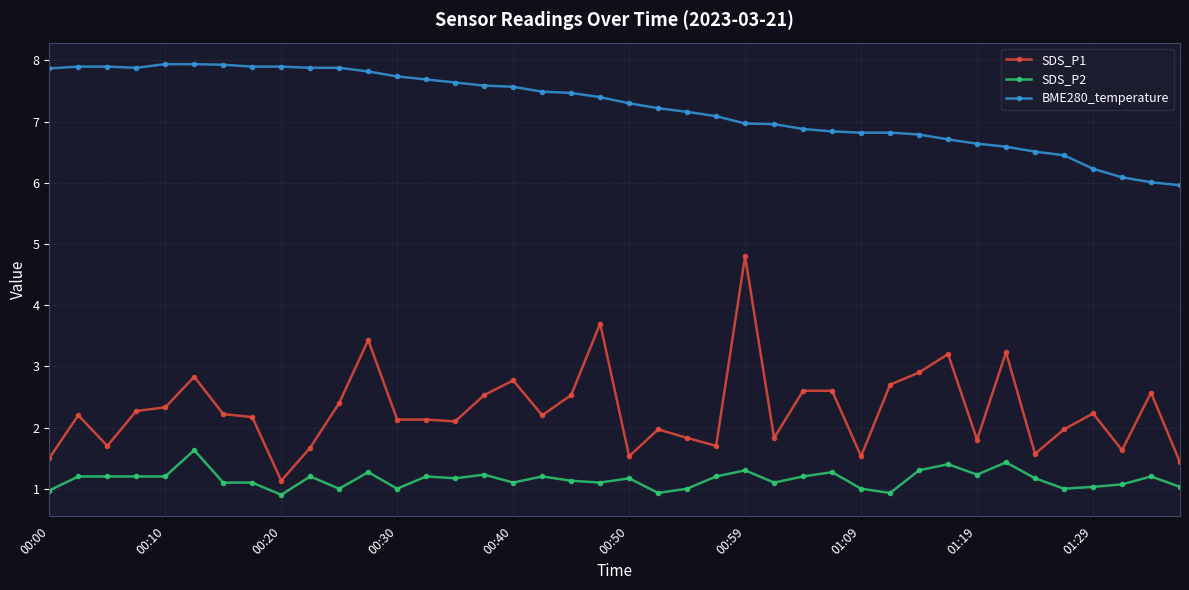

What is the value of the SDS_P1 point at the 18th from the left?

2.2